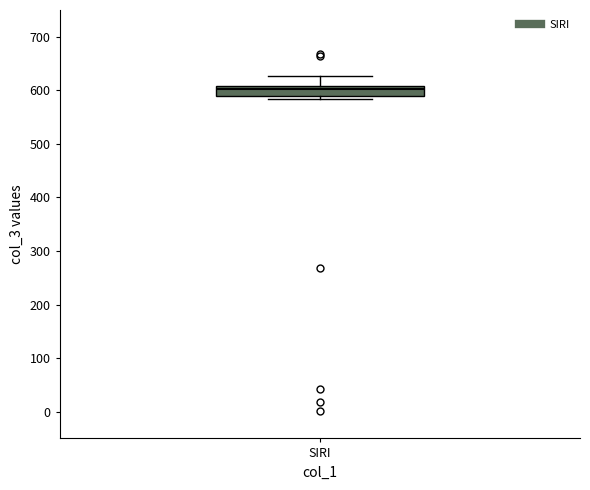

Transcribe this box plot: give where the median line is, the range the box spans, and where the two whiskers end, as read against the y-axis. The values are not printed on the chart, so give them approximately, as read against the axis.

median 600, box 590 to 610, whiskers 580 to 630